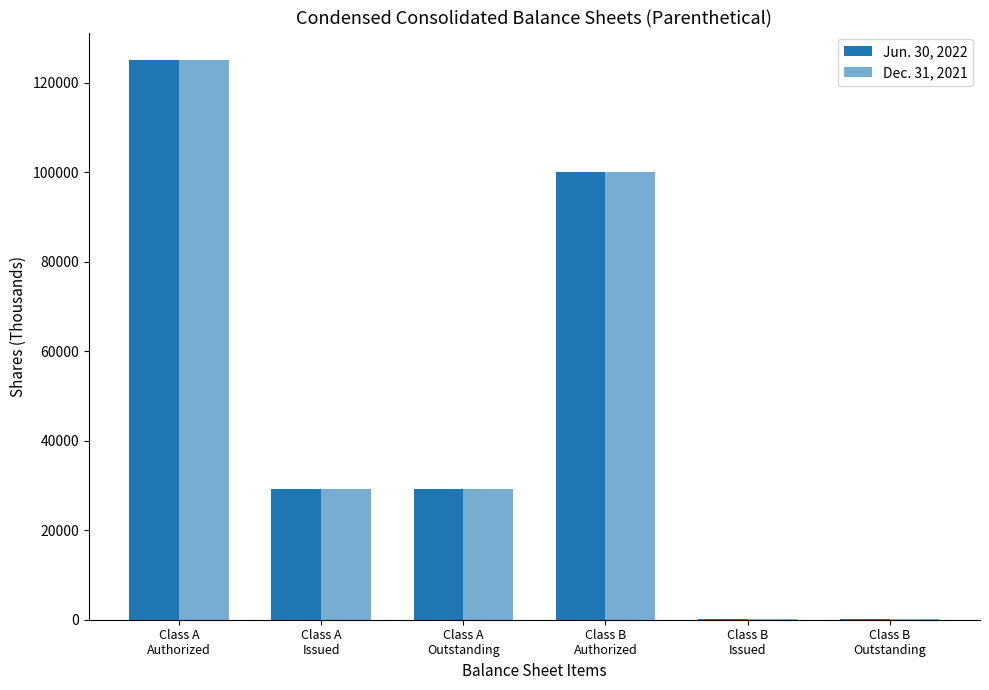

Are the bars horizontal?

No